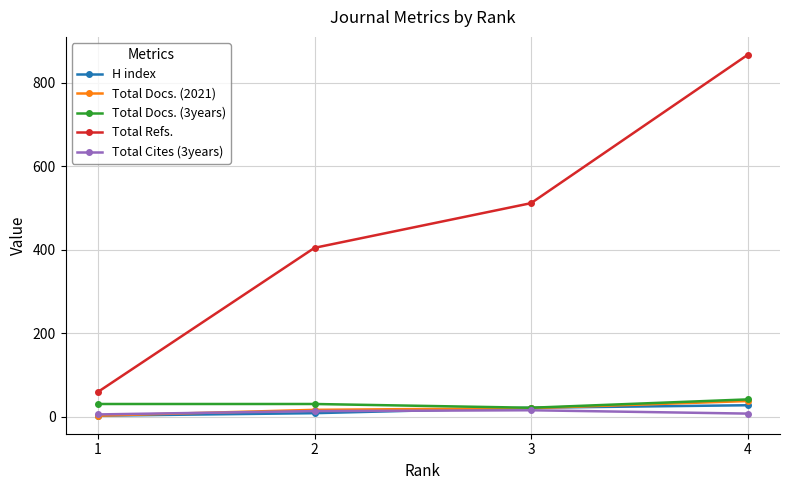

True or false: H index and Total Refs. cross at least once.

False